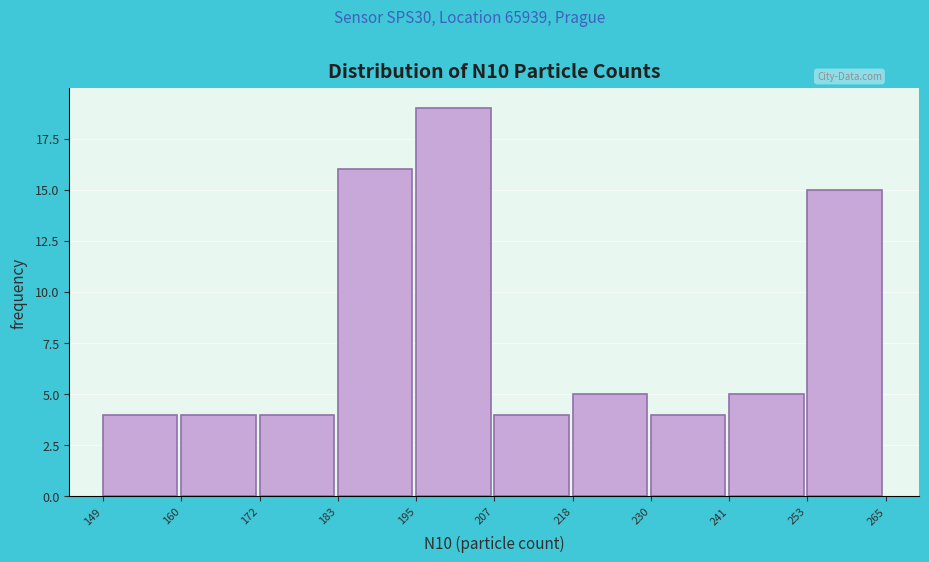

Reading left to right, transcribe this chart: for each bar, give the range it covers on the x-axis and its height. The values are not printed on the chart, so give them approximately, as read against the axis.

149 to 160: 4
160 to 172: 4
172 to 183: 4
183 to 195: 16
195 to 207: 19
207 to 218: 4
218 to 230: 5
230 to 241: 4
241 to 253: 5
253 to 265: 15